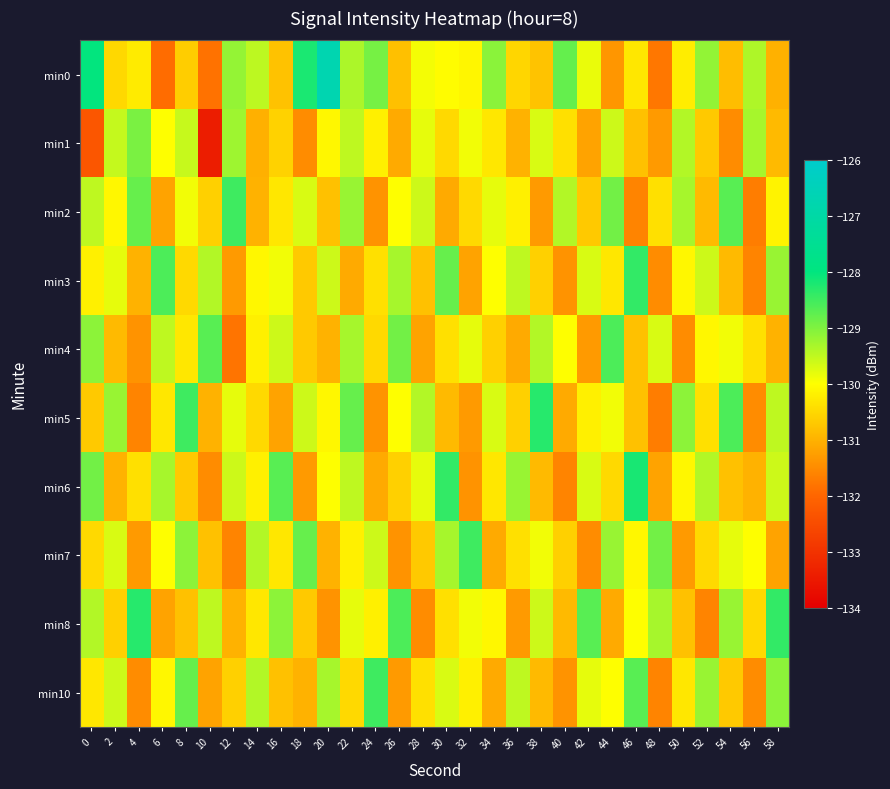

What is the total value across all series at 4?

-1303.5